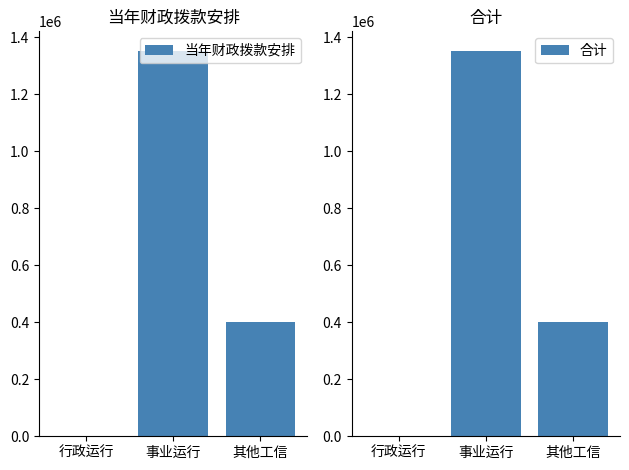

Which series has the widest spread of values?

当年财政拨款安排